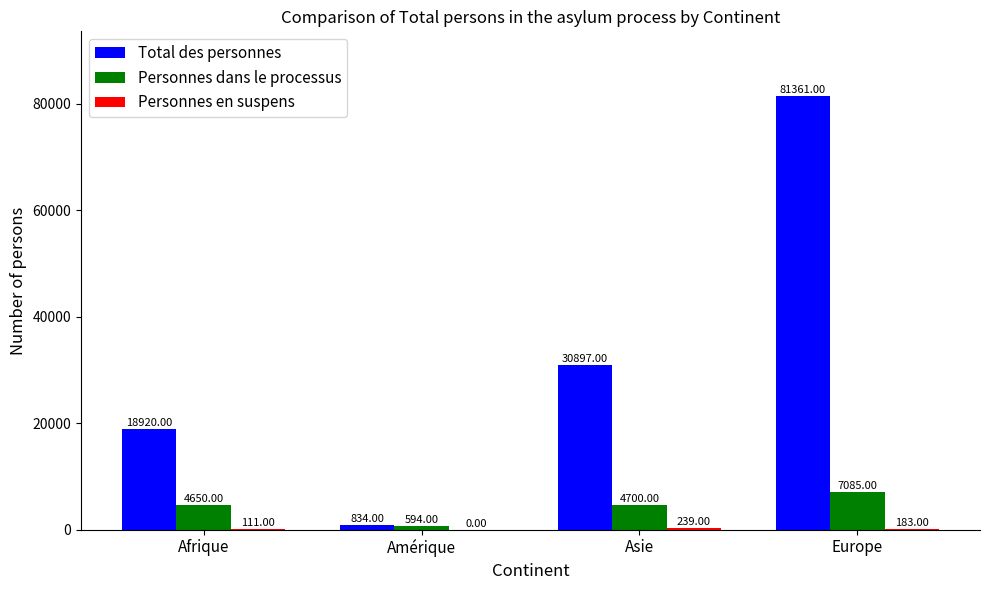

What is the sum of all Personnes dans le processus values?

17029